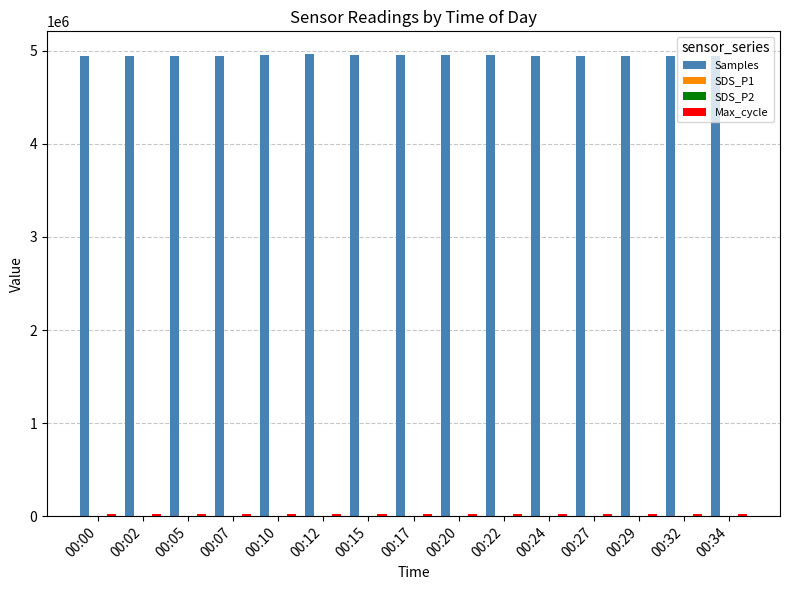

What is the maximum value shown in the chart?

4961453.0